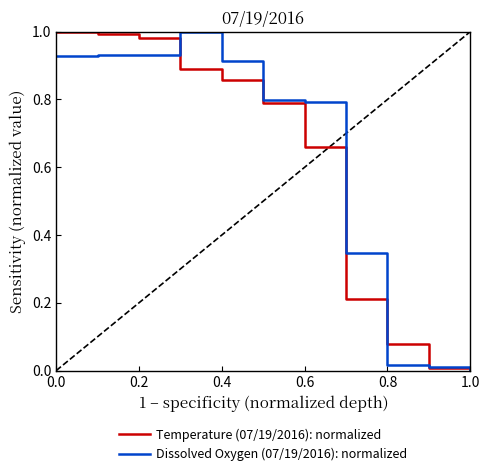

What is the difference between the second highest and minimum values in the Dissolved Oxygen (07/19/2016): normalized series?

0.9